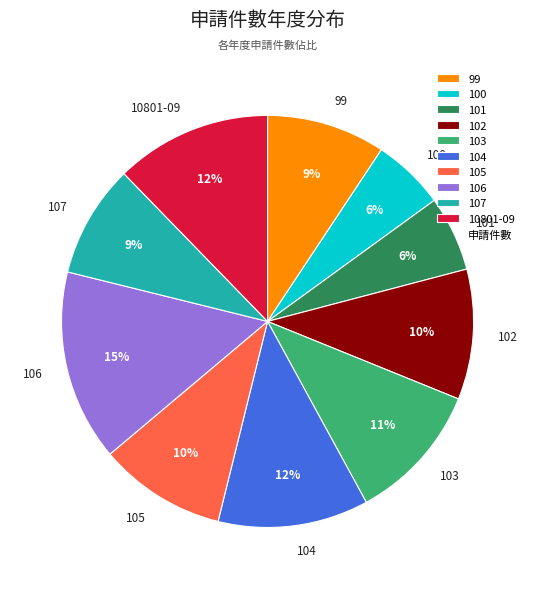

Is the sum of 107 and 101 greater than half?

No